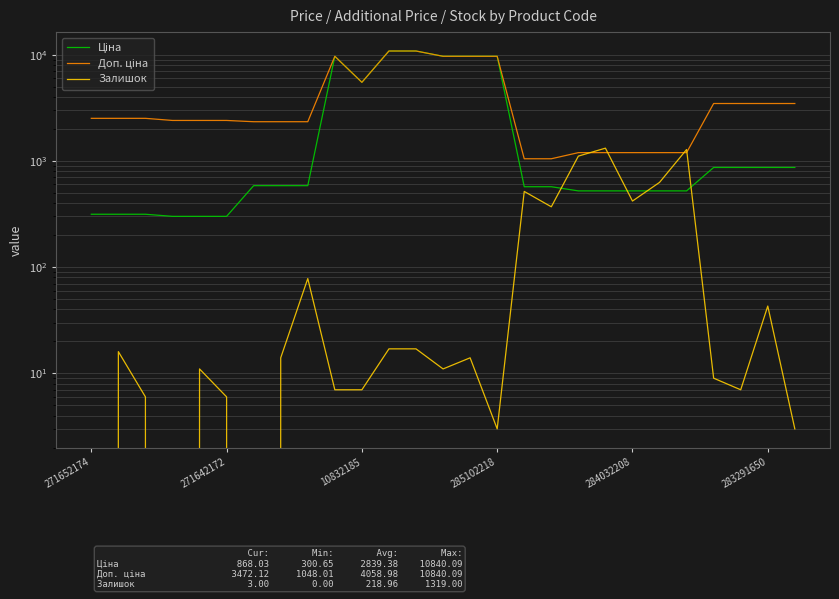

At which category does Ціна reach its first local peak?

9